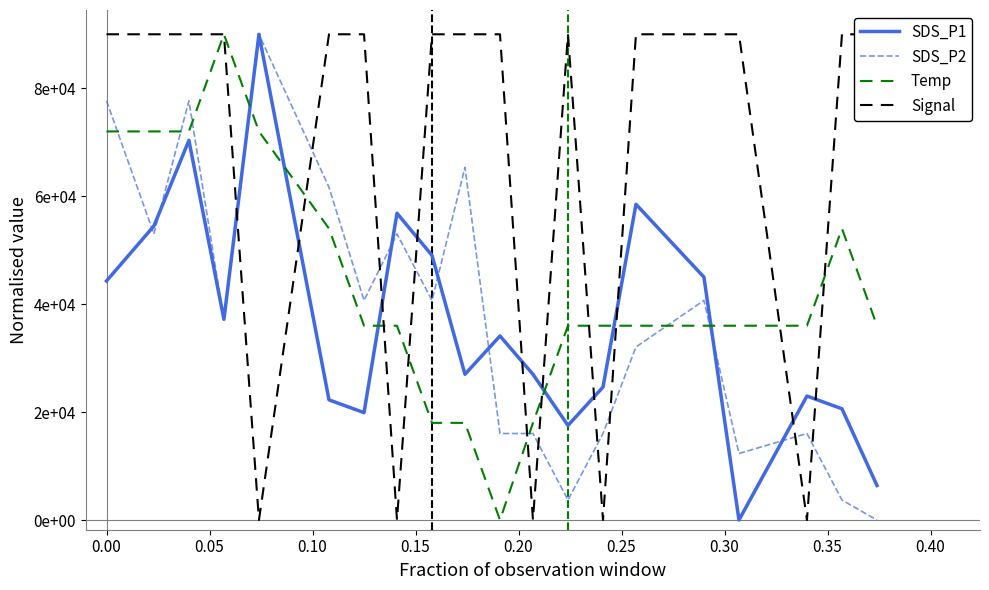

How many values in the SDS_P1 series exceed 34105?

10